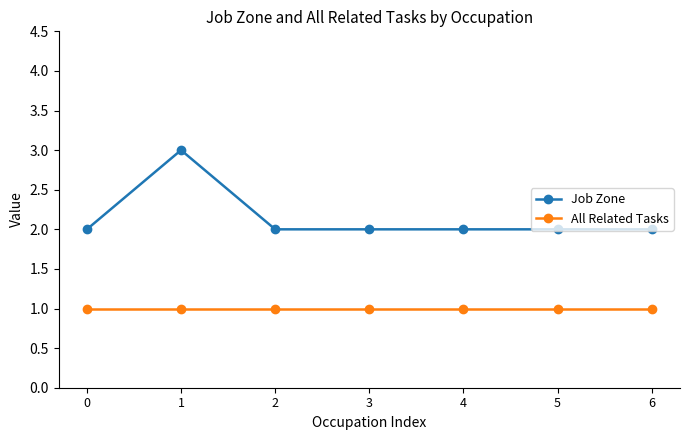

What is the difference between the highest and lowest values at 6?

1